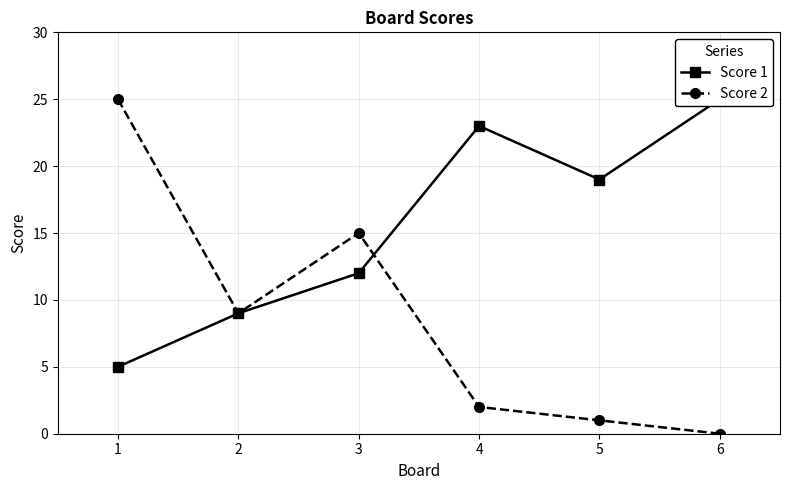

What is the maximum value for Score 2?

25